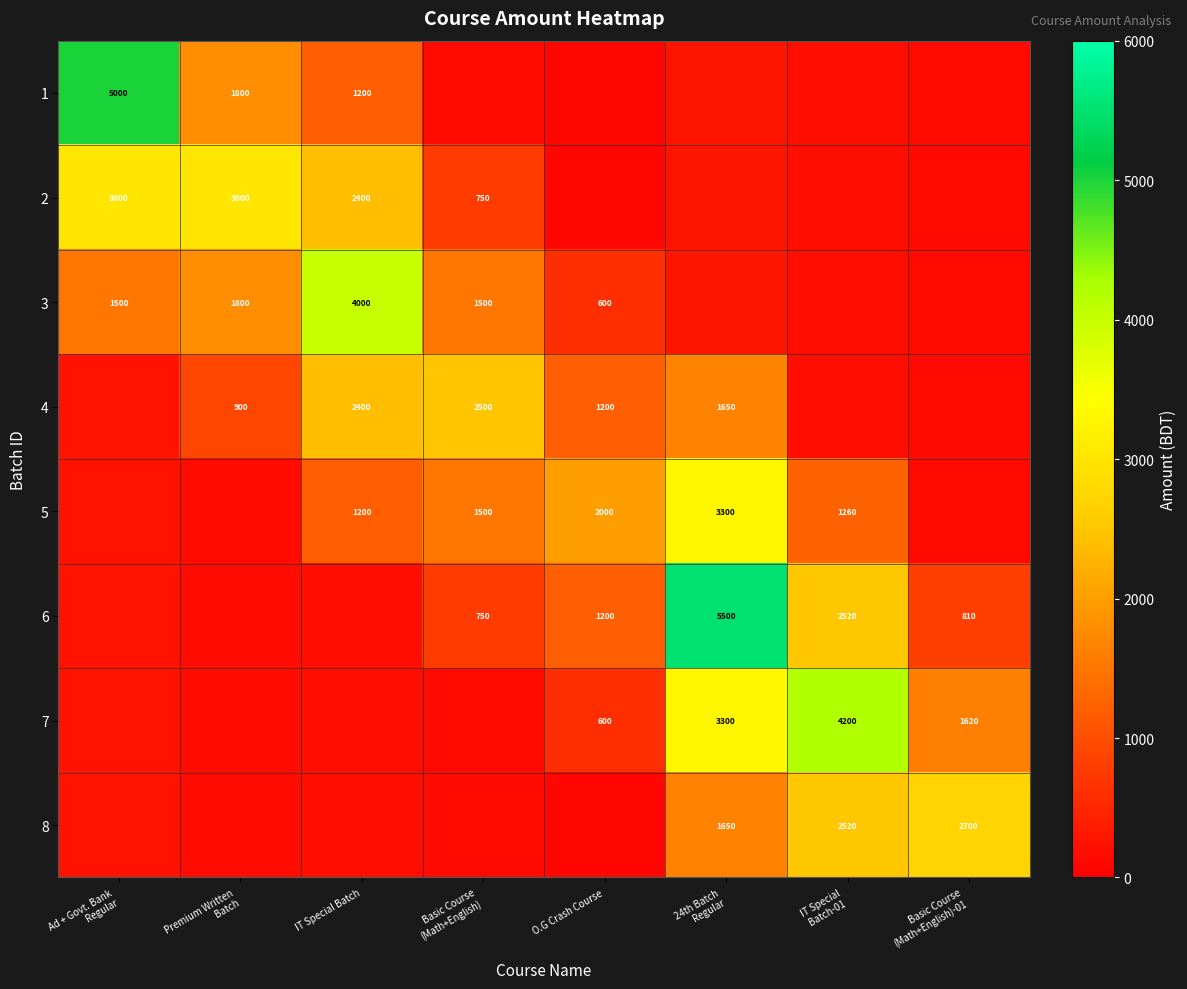

Between Basic Course (Math+English) and 24th Batch Regular, which series saw the biggest shift?

6